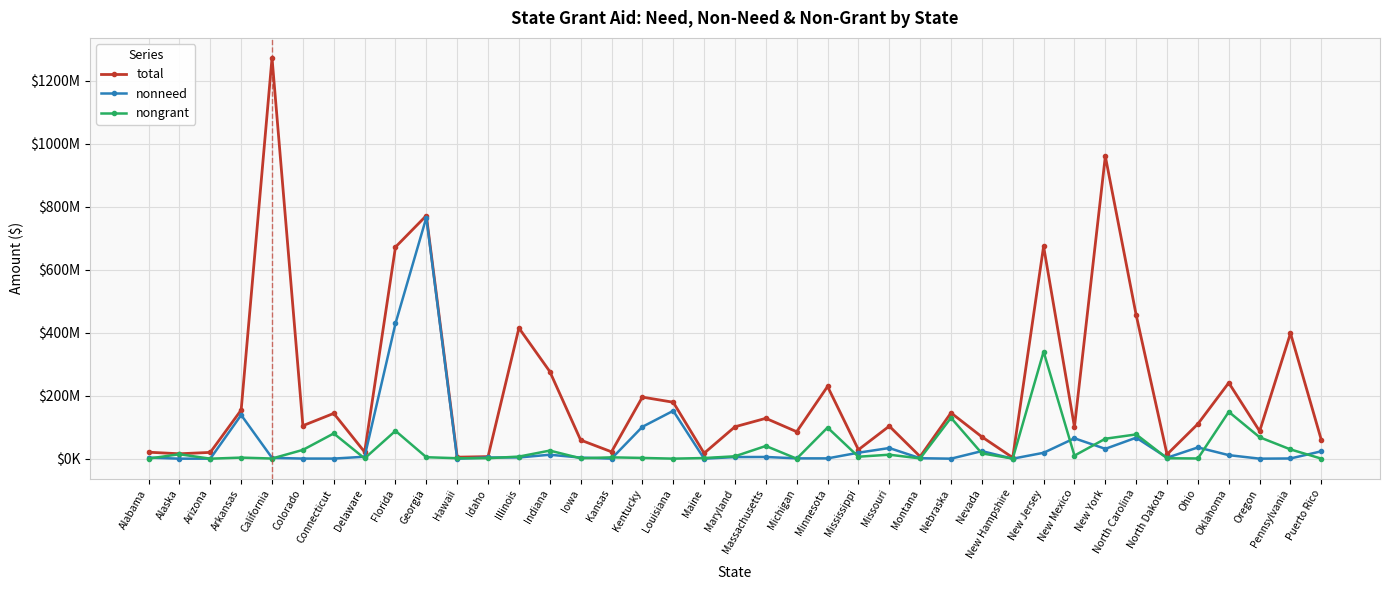

True or false: nonneed and total cross at least once.

False